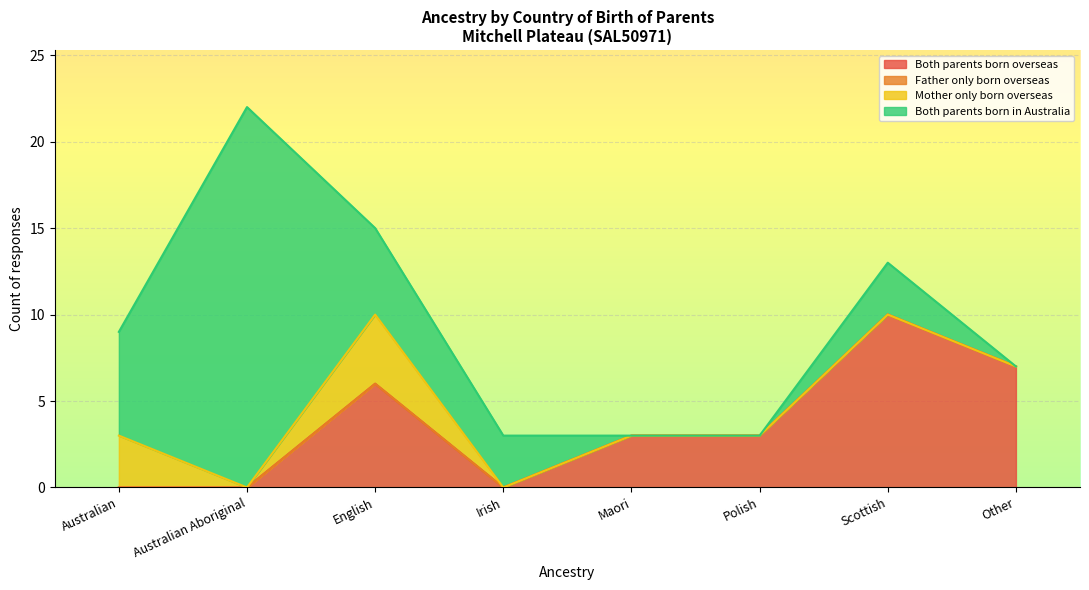

At how many categories does at least one series exceed 21?

1